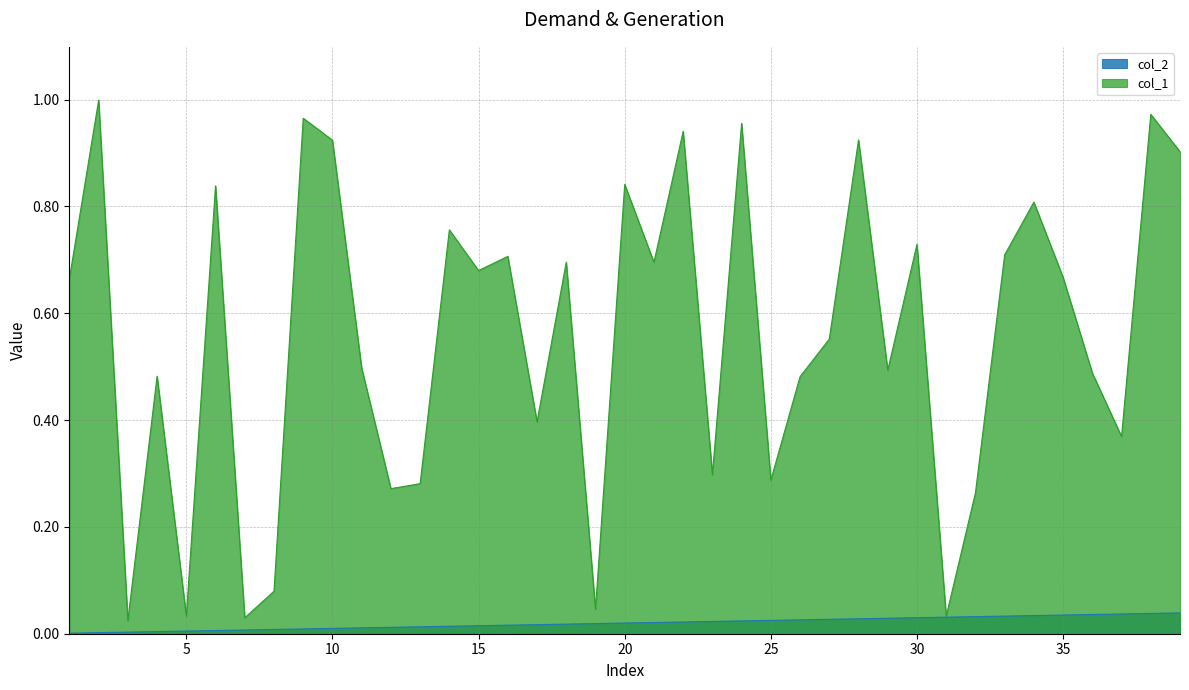

True or false: col_2 and col_1 cross at least once.

False